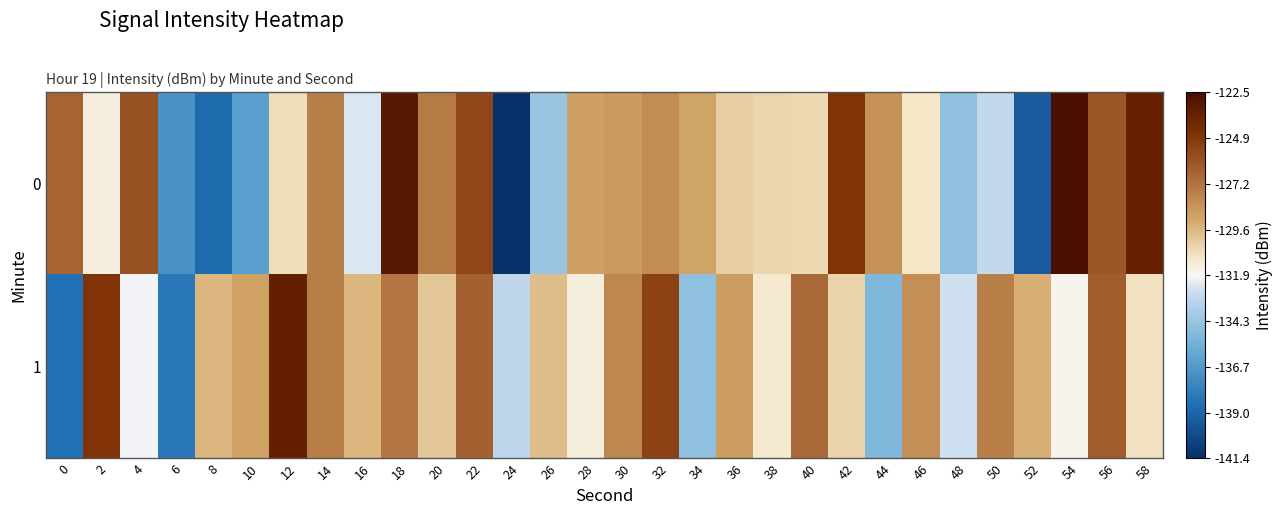

Rank the series by their maximum value, from highest to lowest.

0, 1